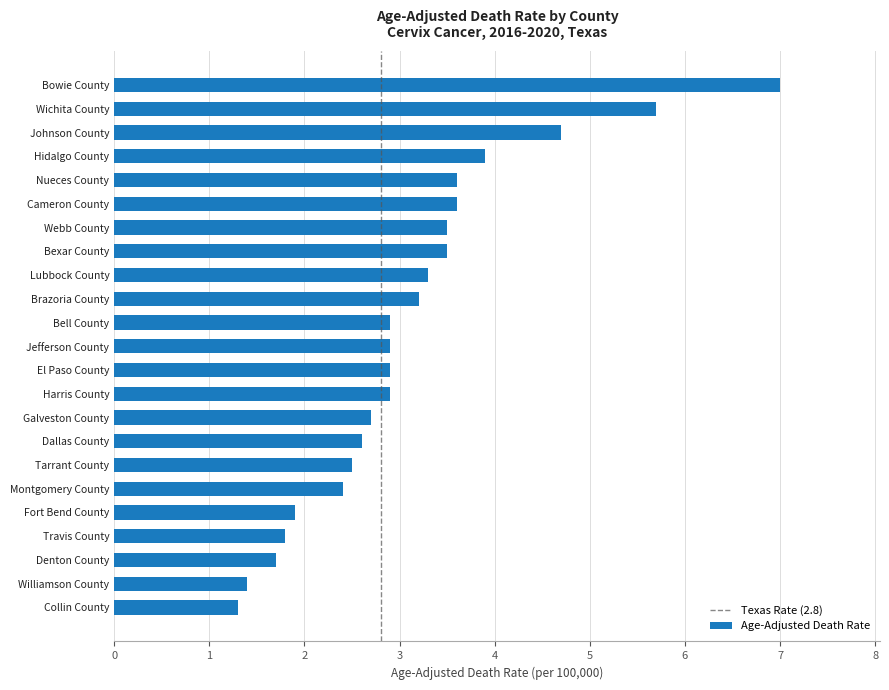

The value at Nueces County is 4.7. True or false?

False